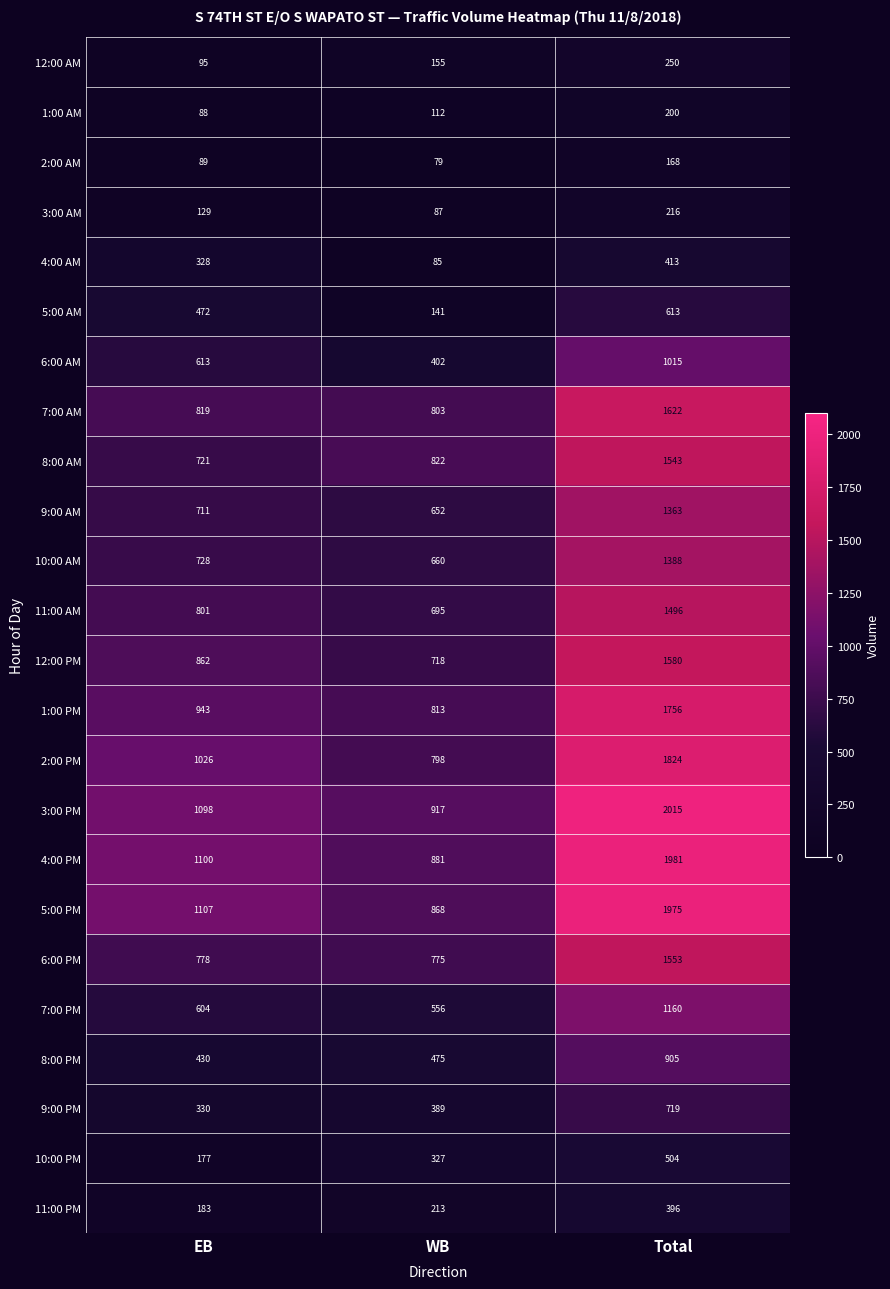

Is the value of 4:00 AM at WB greater than the value of 5:00 AM at WB?

No